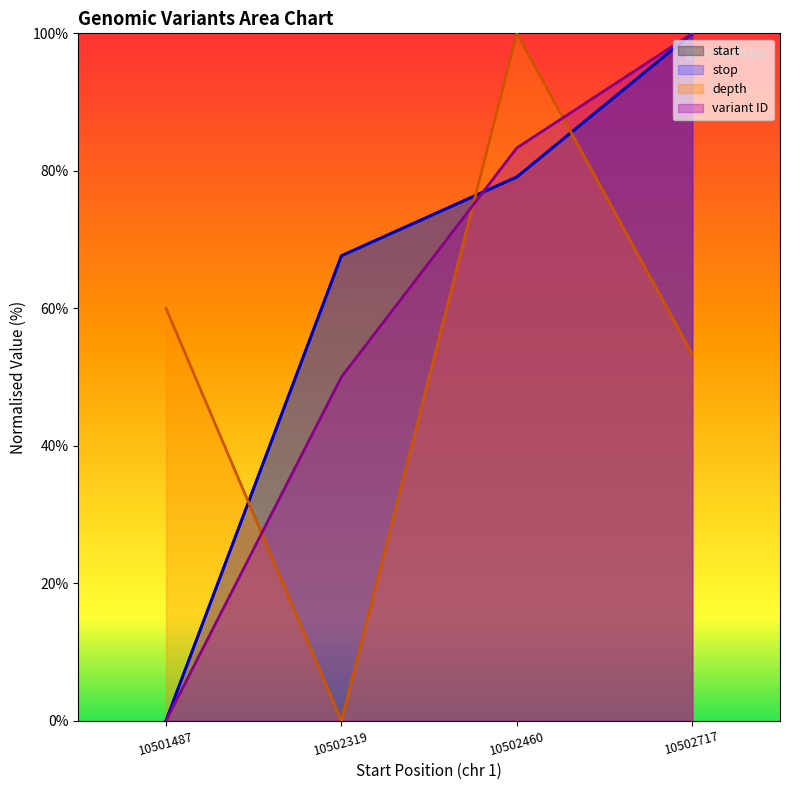

At which category is the sum across all series the highest?

10502717